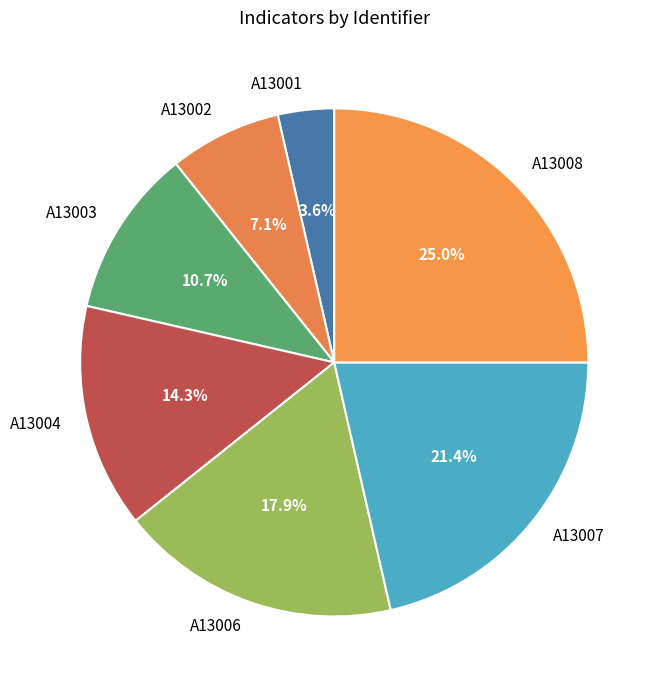

True or false: A13003 accounts for 25% of the total.

False